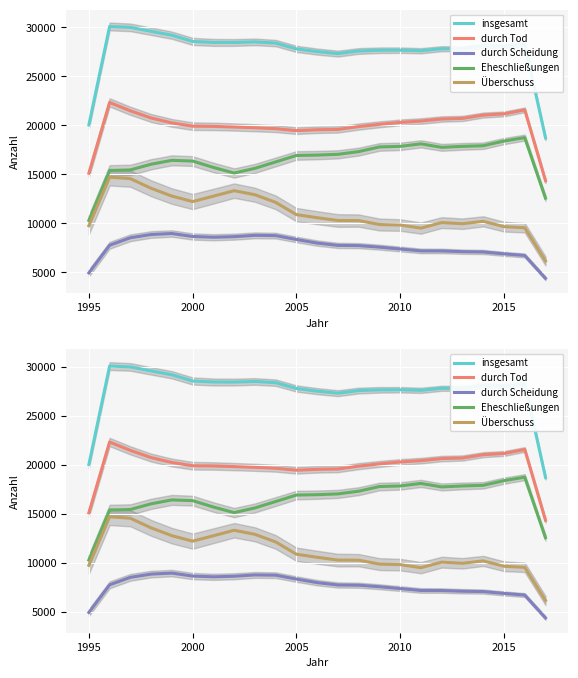

At how many categories does at least one series exceed 29182?

4